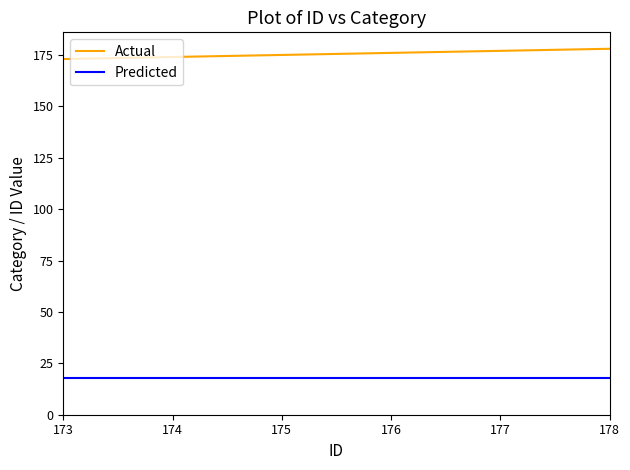

True or false: Actual has a value of 56 at 174.

False